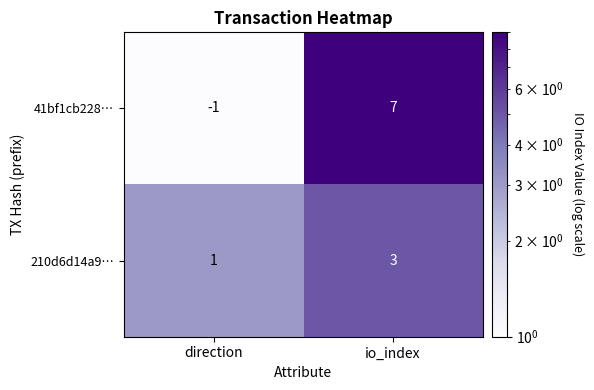

Reading left to right, extract all data points from this chart.

41bf1cb228…: -1	7
210d6d14a9…: 1	3